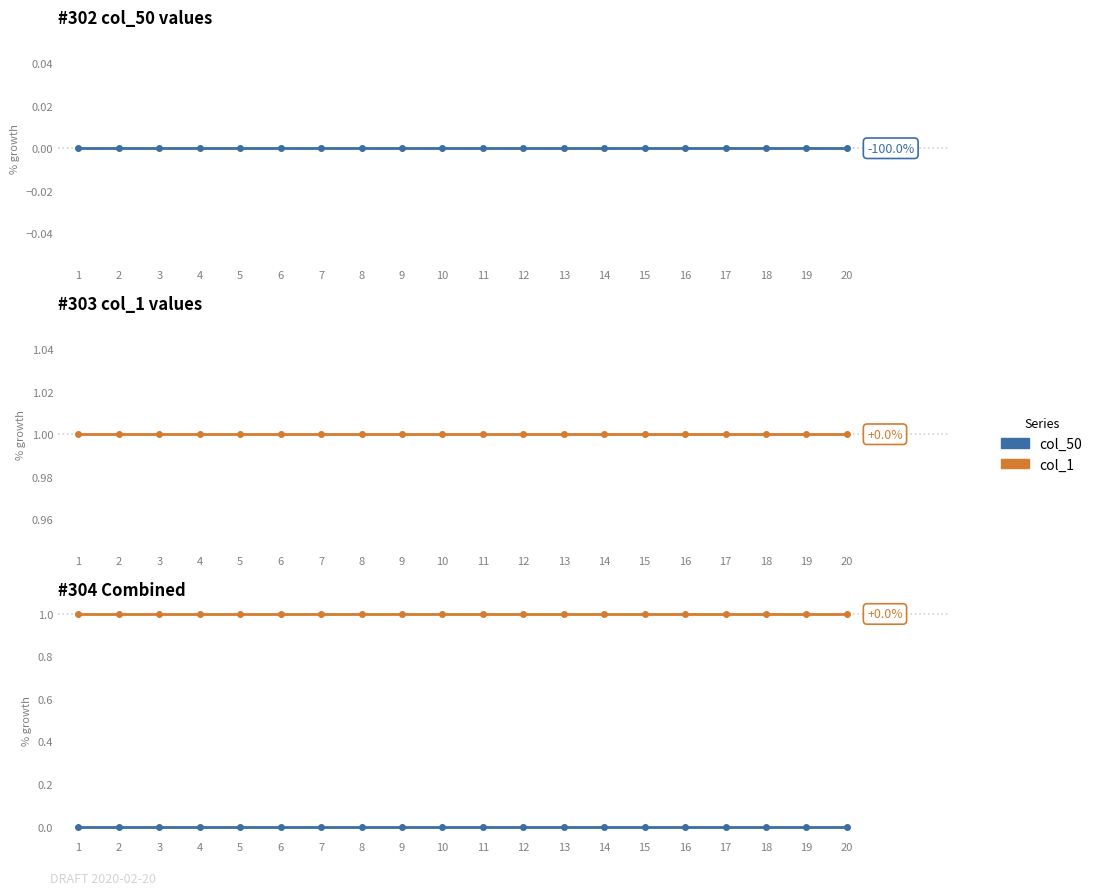

Does the chart have visible grid lines?

No